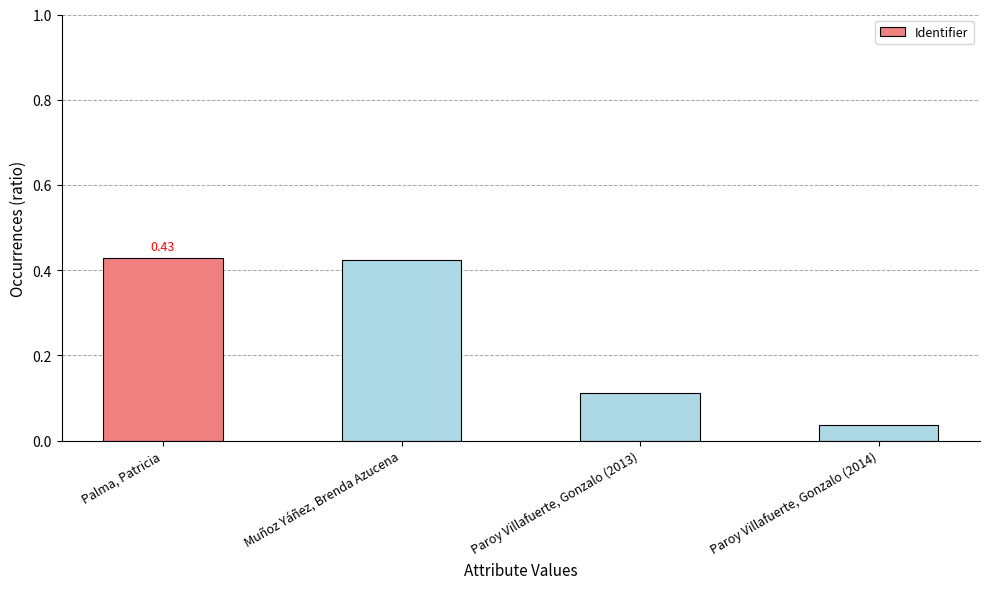

Where is the data nearest to the value 0?

Paroy Villafuerte, Gonzalo (2014)